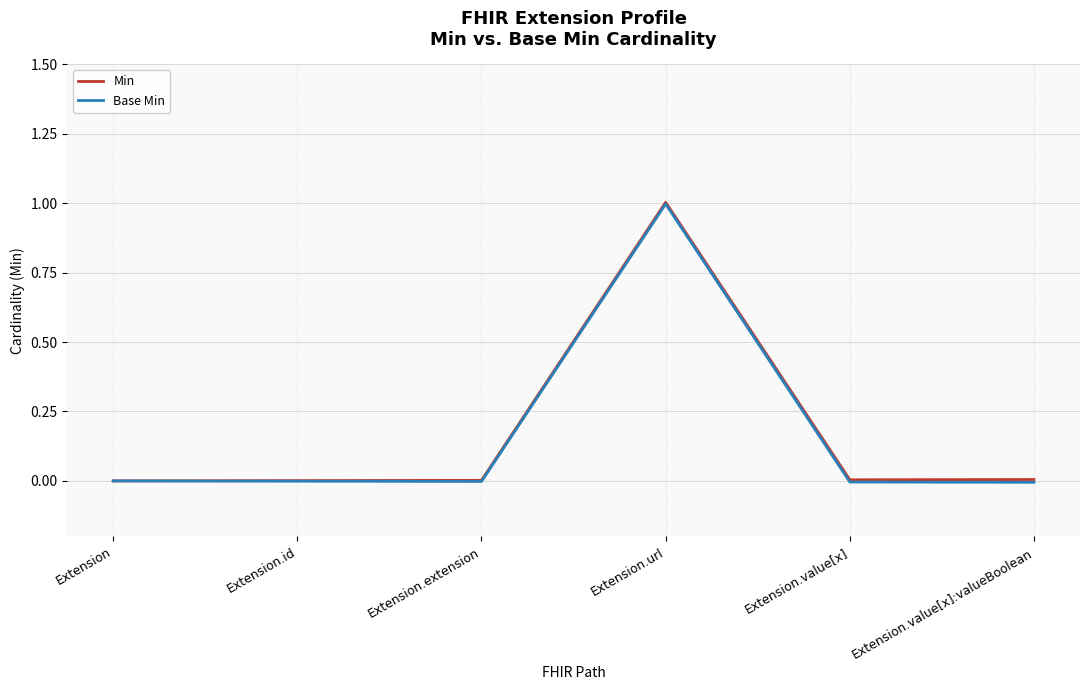

How many data points in Base Min are less than 0?

4